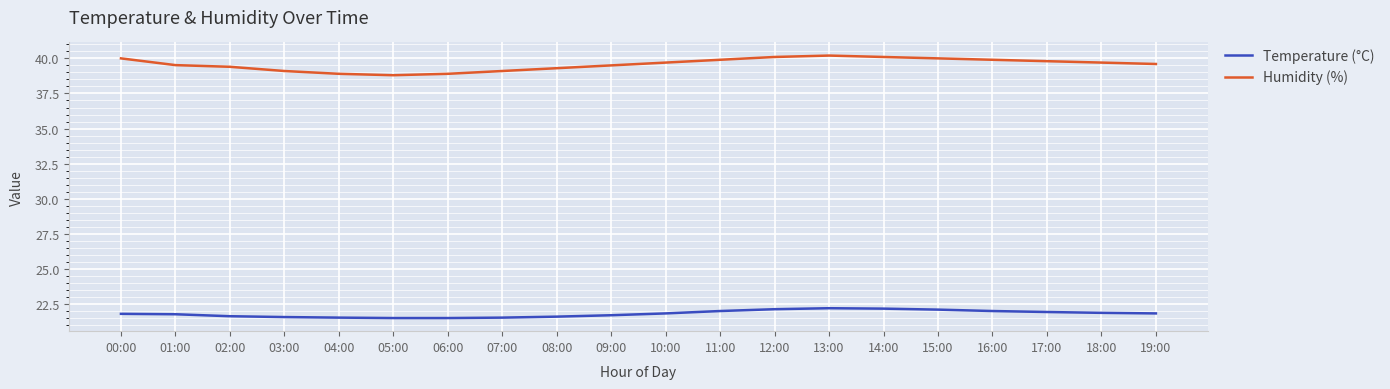

What is the total value across all series at 05:00?

60.3